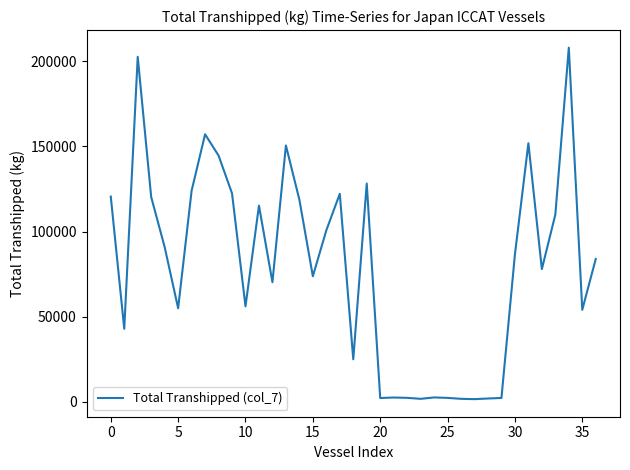

What is the maximum value shown in the chart?

208034